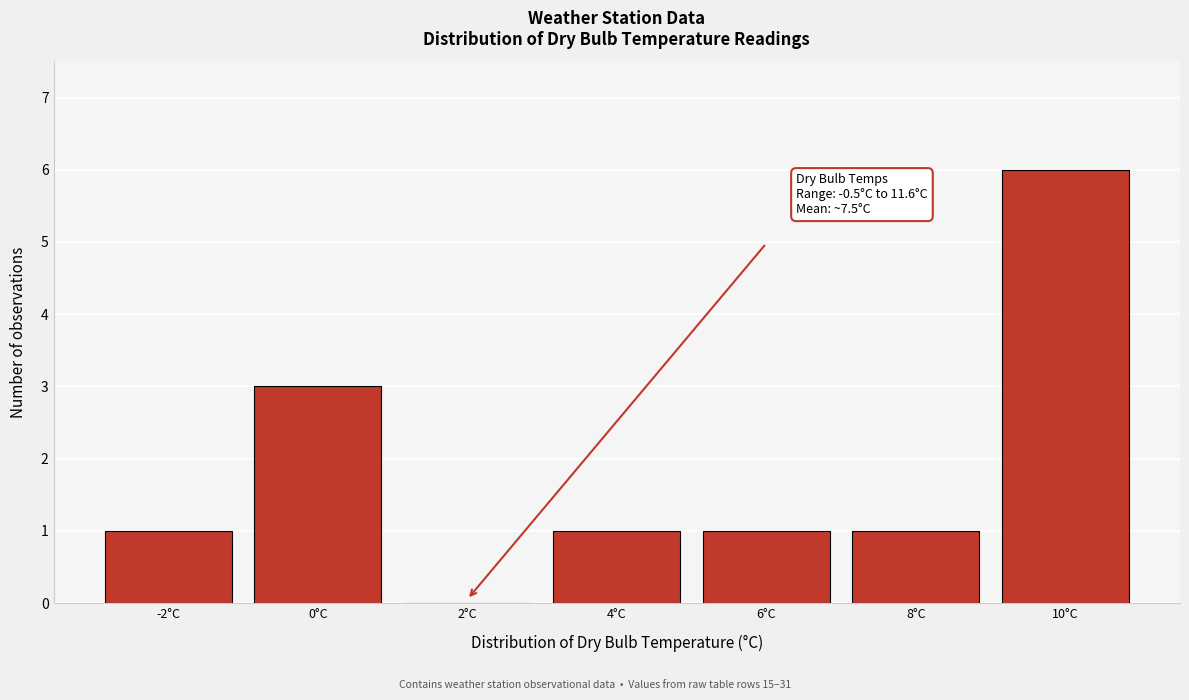

Reading left to right, what are all the values shown in this chart?

-2°C=1	0°C=3	2°C=0	4°C=1	6°C=1	8°C=1	10°C=6